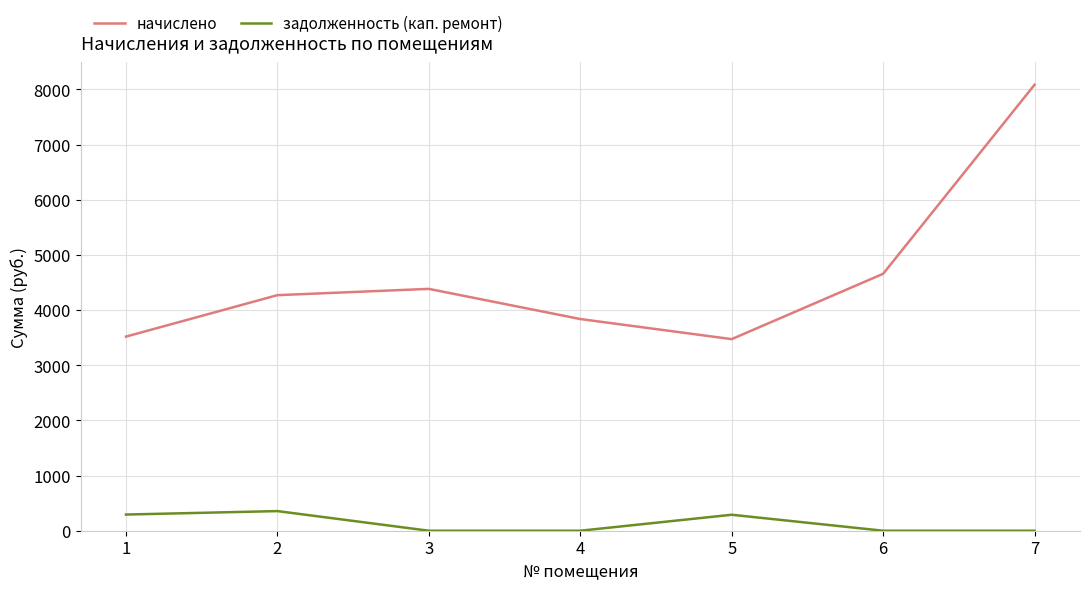

The начислено series shows 4270.6 at 2. True or false?

True